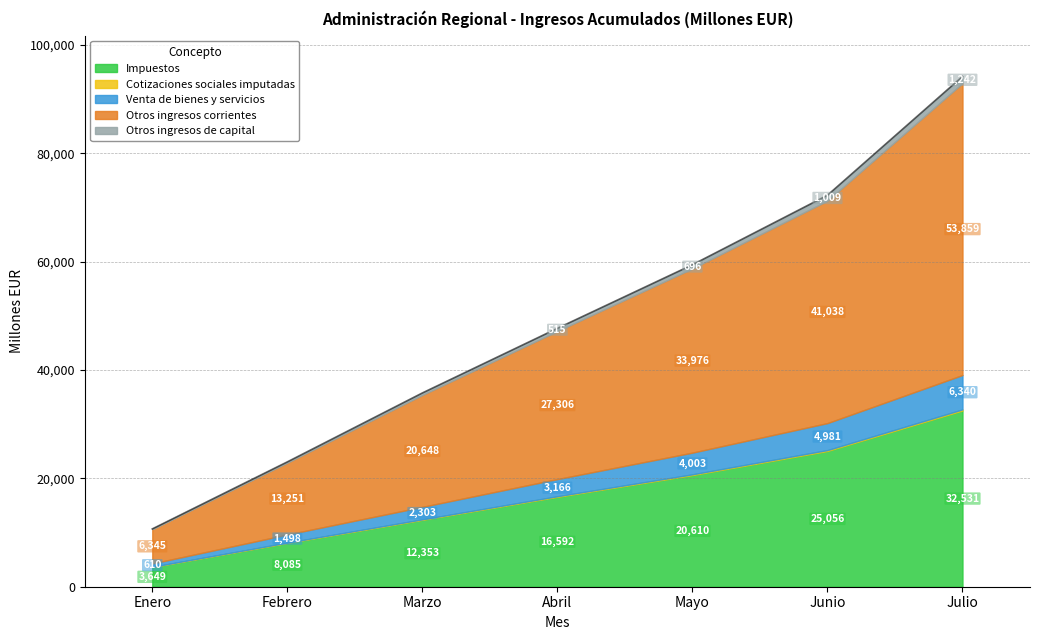

Rank the series at Marzo from lowest to highest value.

Cotizaciones sociales imputadas, Otros ingresos de capital, Venta de bienes y servicios, Impuestos, Otros ingresos corrientes